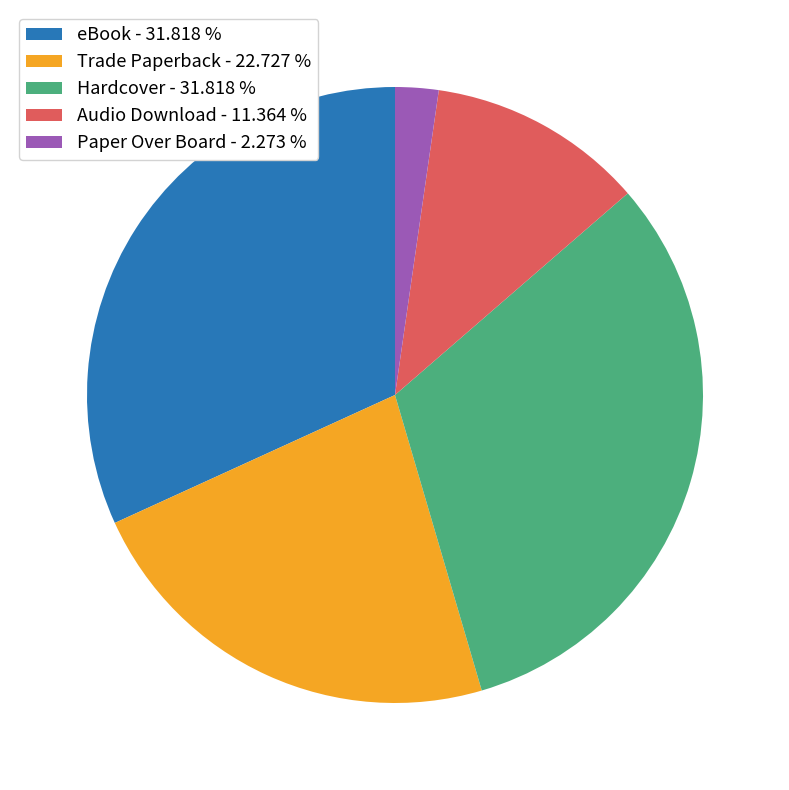

Does Audio Download - 11.364 % represent more than half of the total?

No